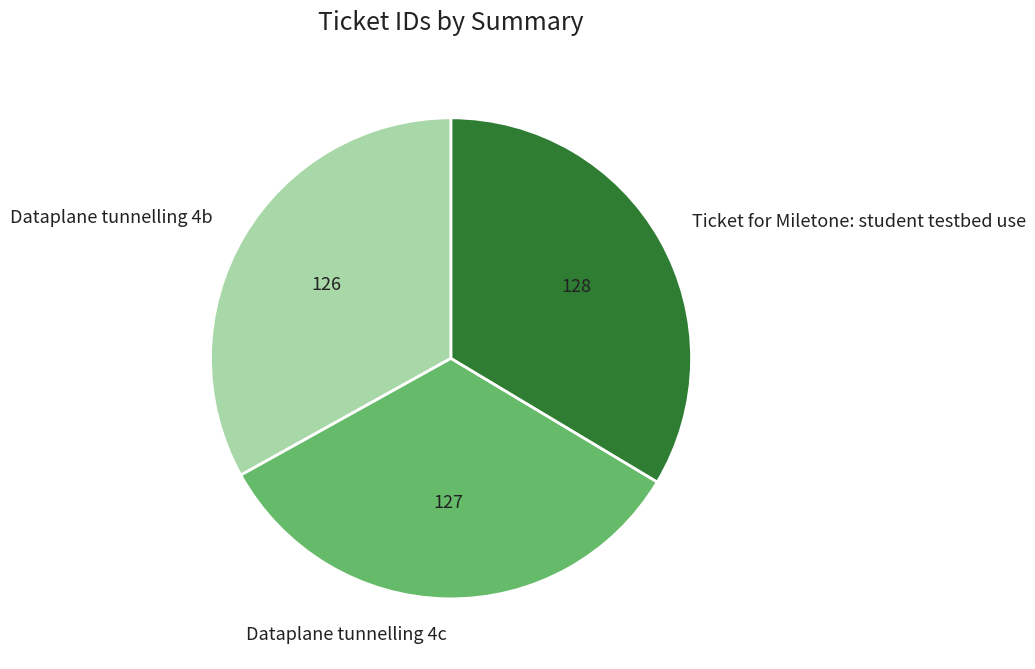

Is there a majority slice in this chart?

No